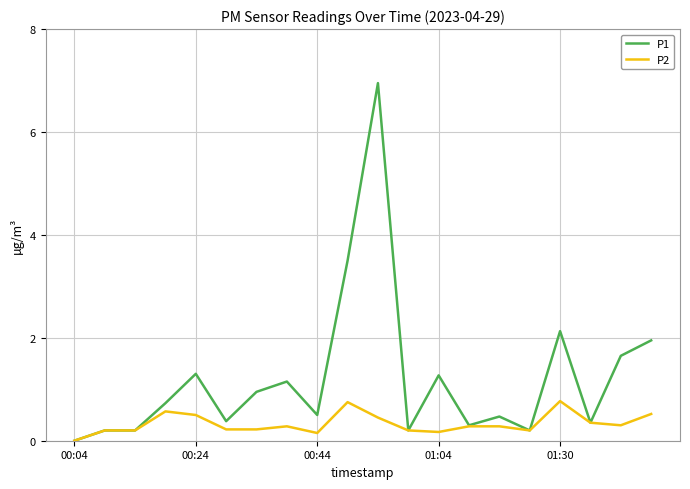

Rank the series by their average value, from highest to lowest.

P1, P2